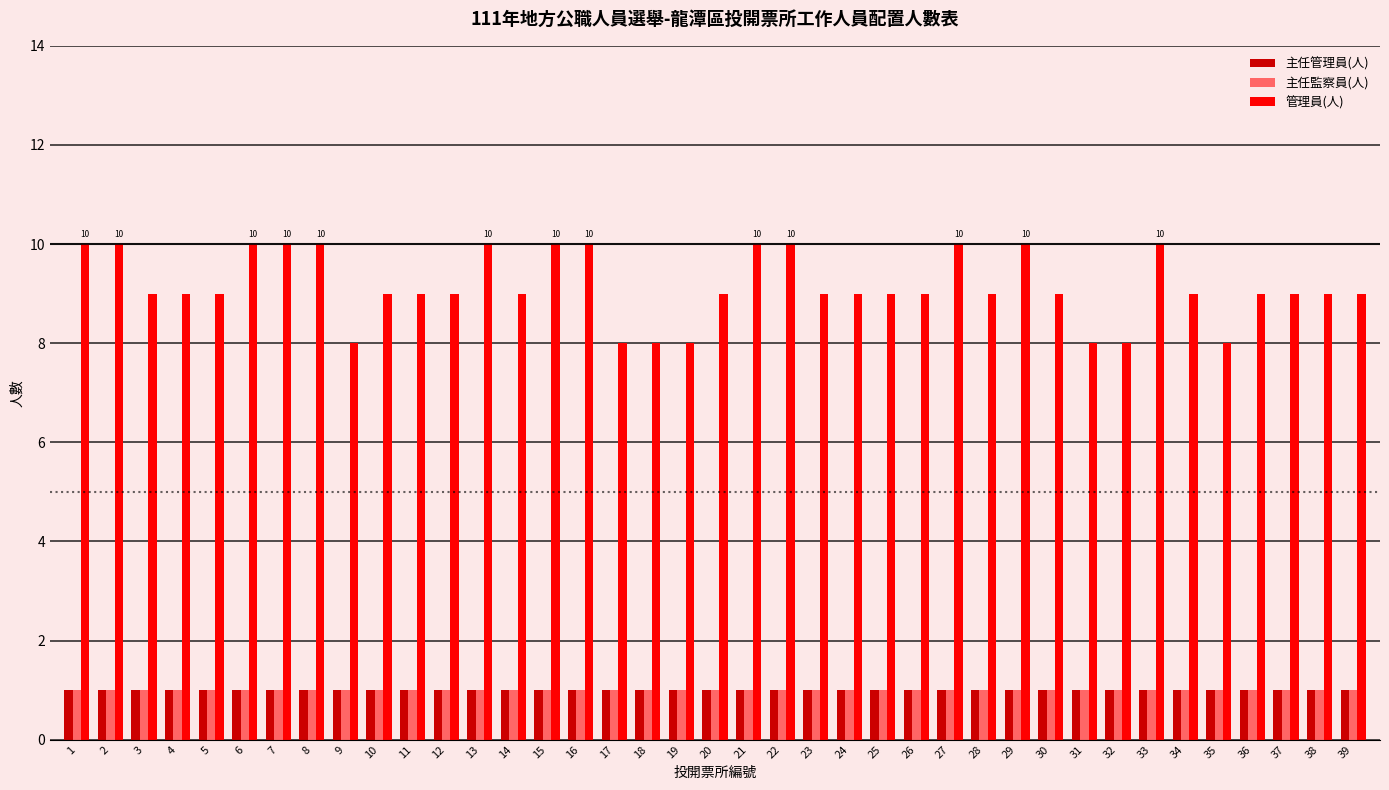

What is the maximum value shown in the chart?

10